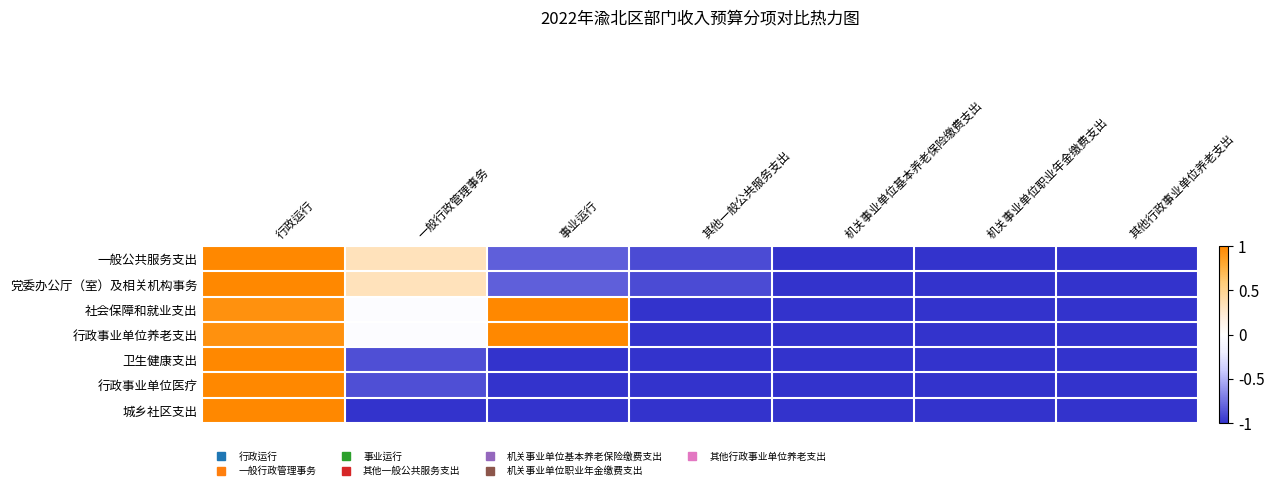

How many series are shown in this chart?

7